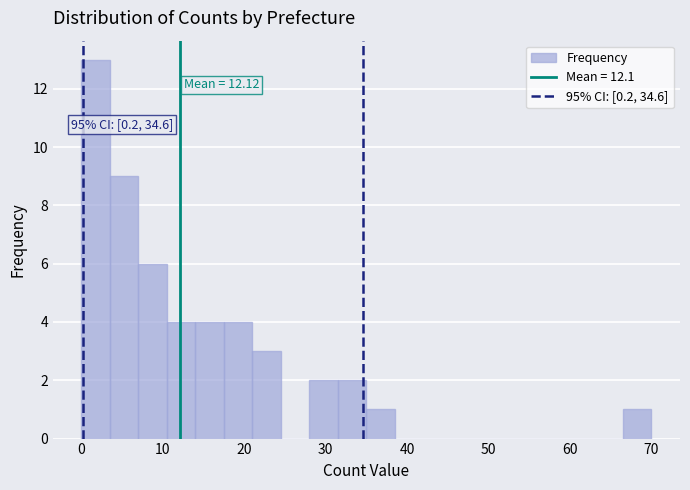

Read against the x-axis, roughly where is the centre of the tallest bar?

2